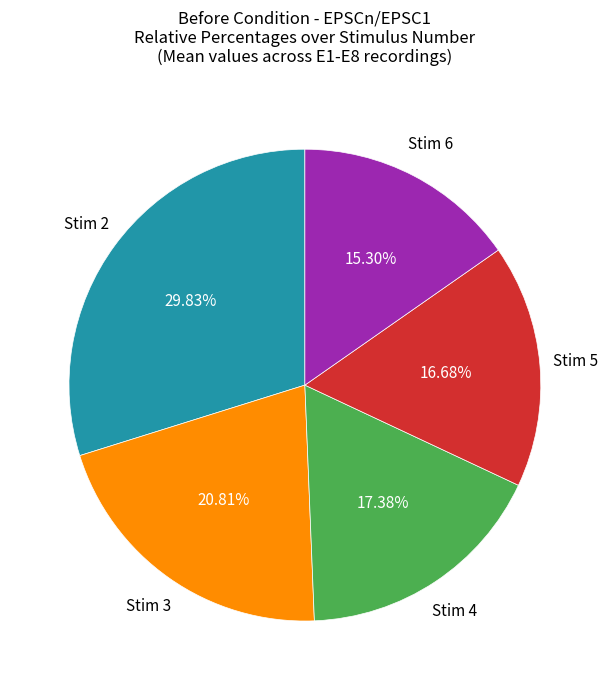

Is there any slice that represents more than half of the pie?

No